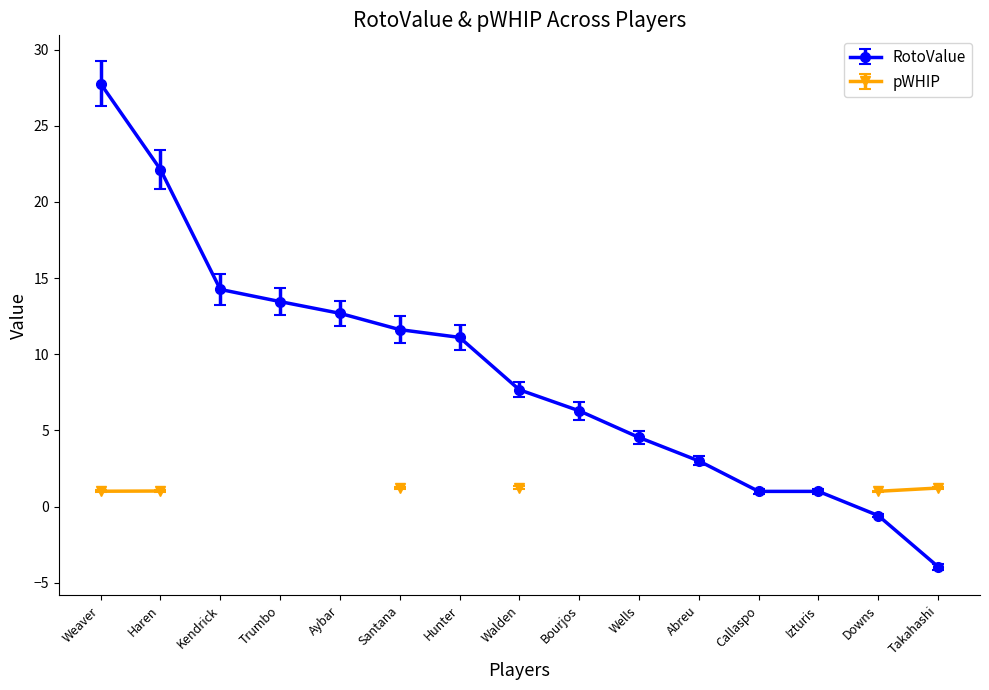

Where does the RotoValue series first go above 7?

Weaver